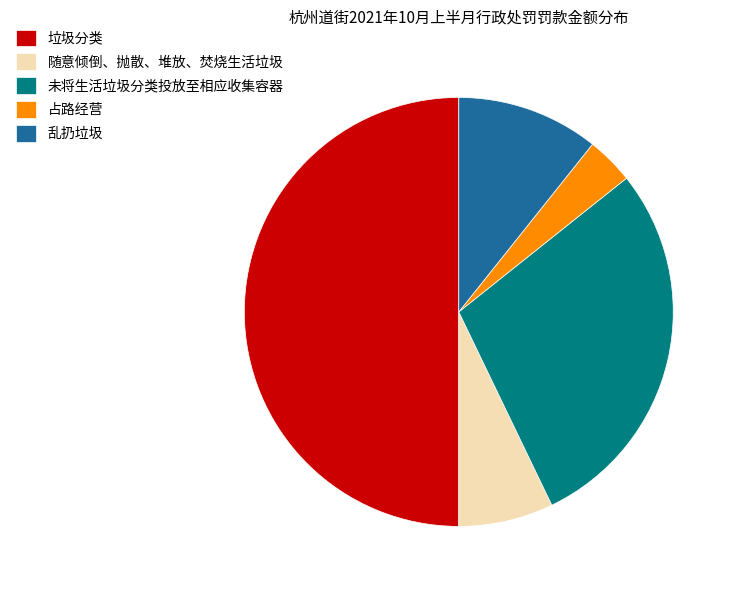

Which category has the biggest portion of the pie?

垃圾分类